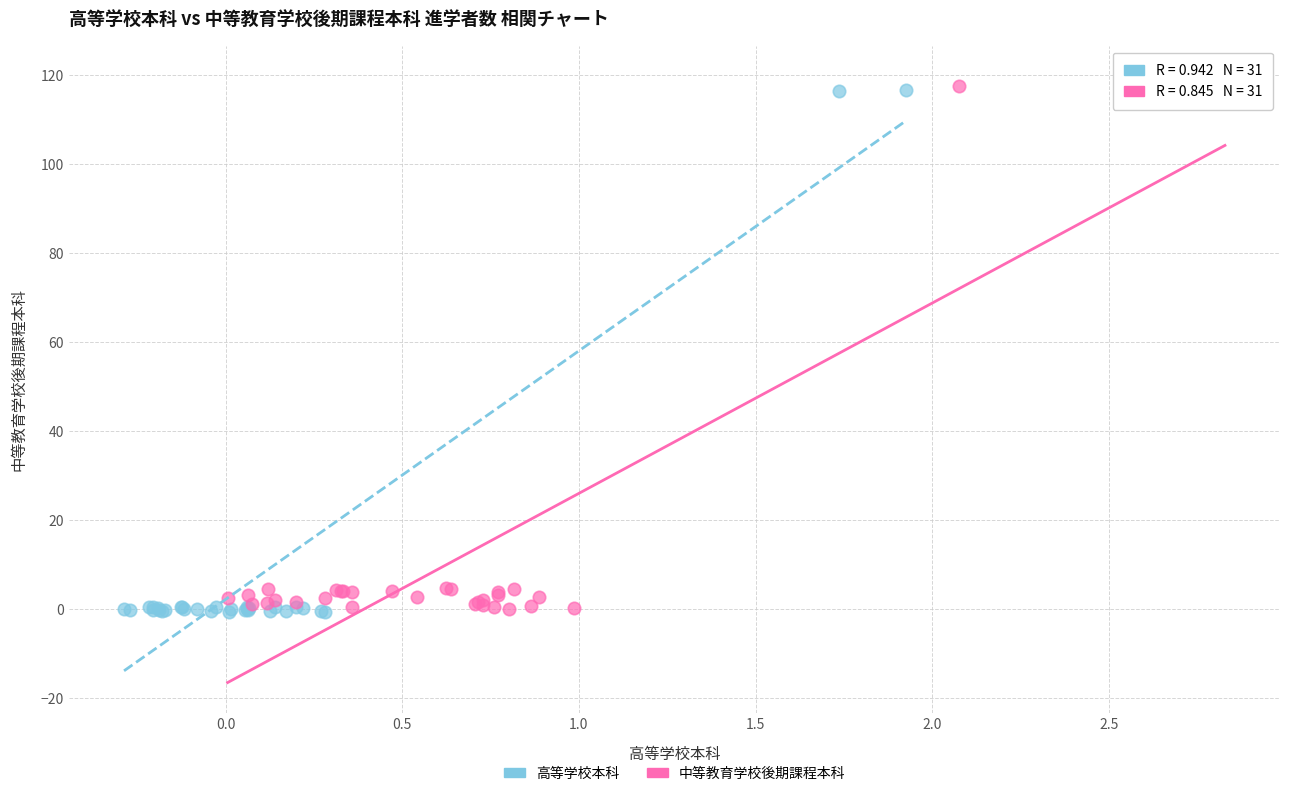

Which series contains the highest Y value?

中等教育学校後期課程本科